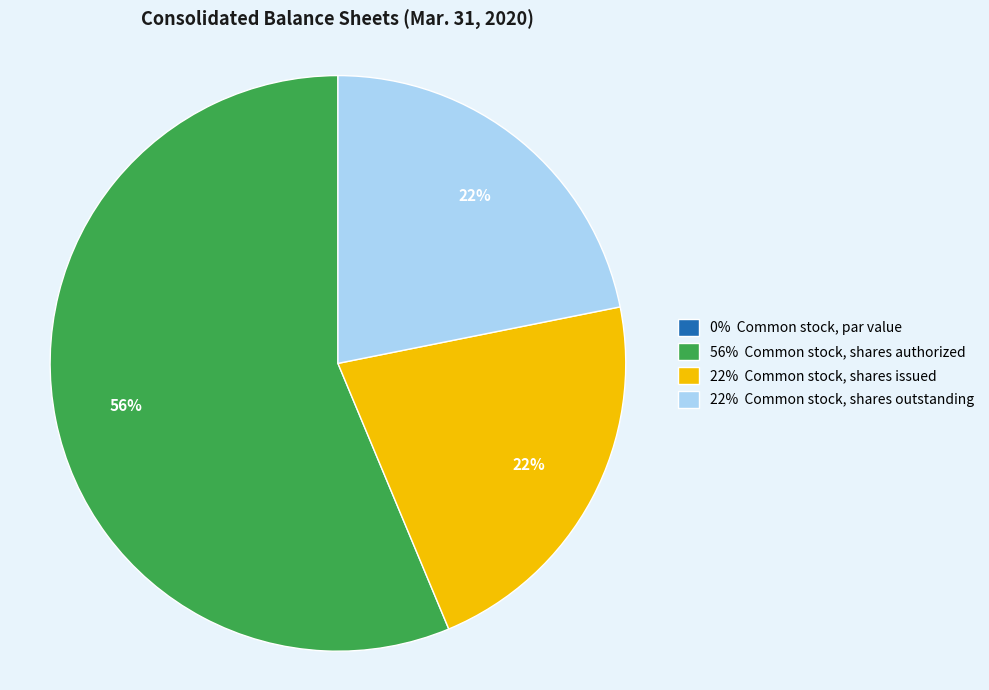

To the nearest percent, what is the average slice percentage?

25%